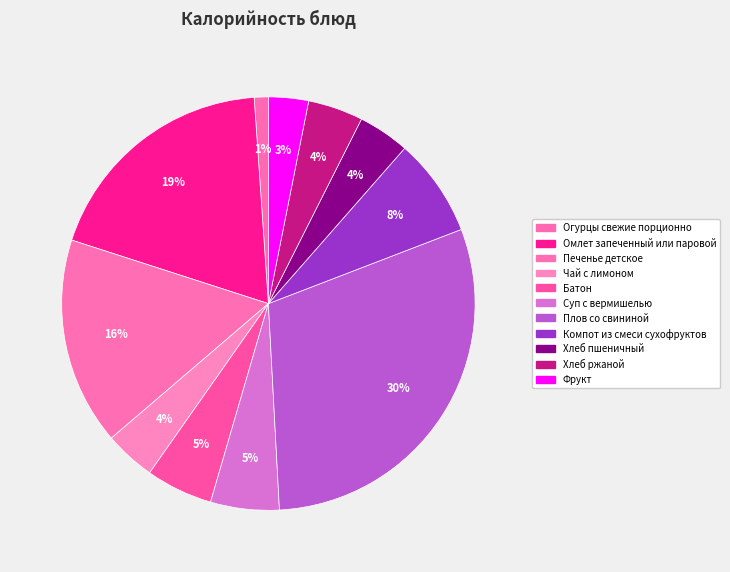

Count the number of slices in the pie.

11